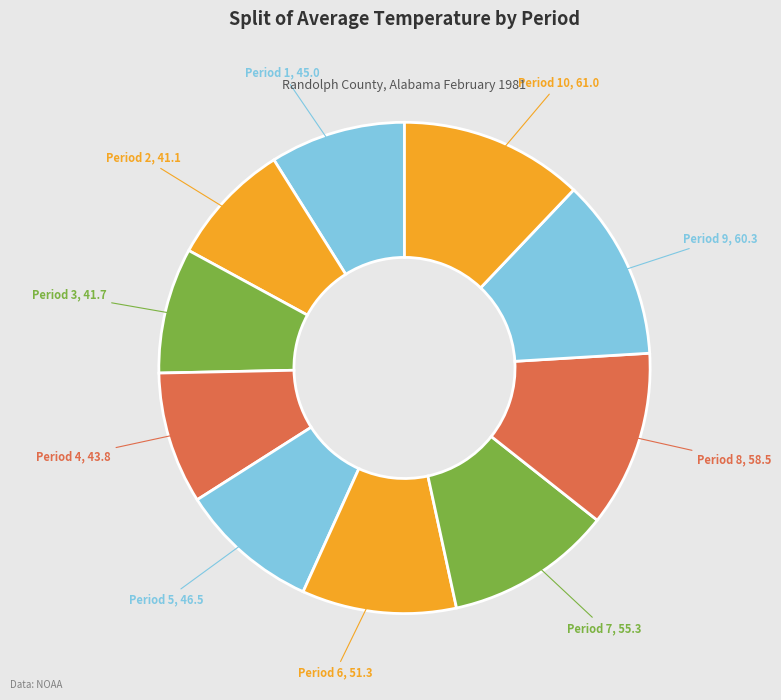

Do Period 10 and Period 9 together represent more than half of the pie?

No